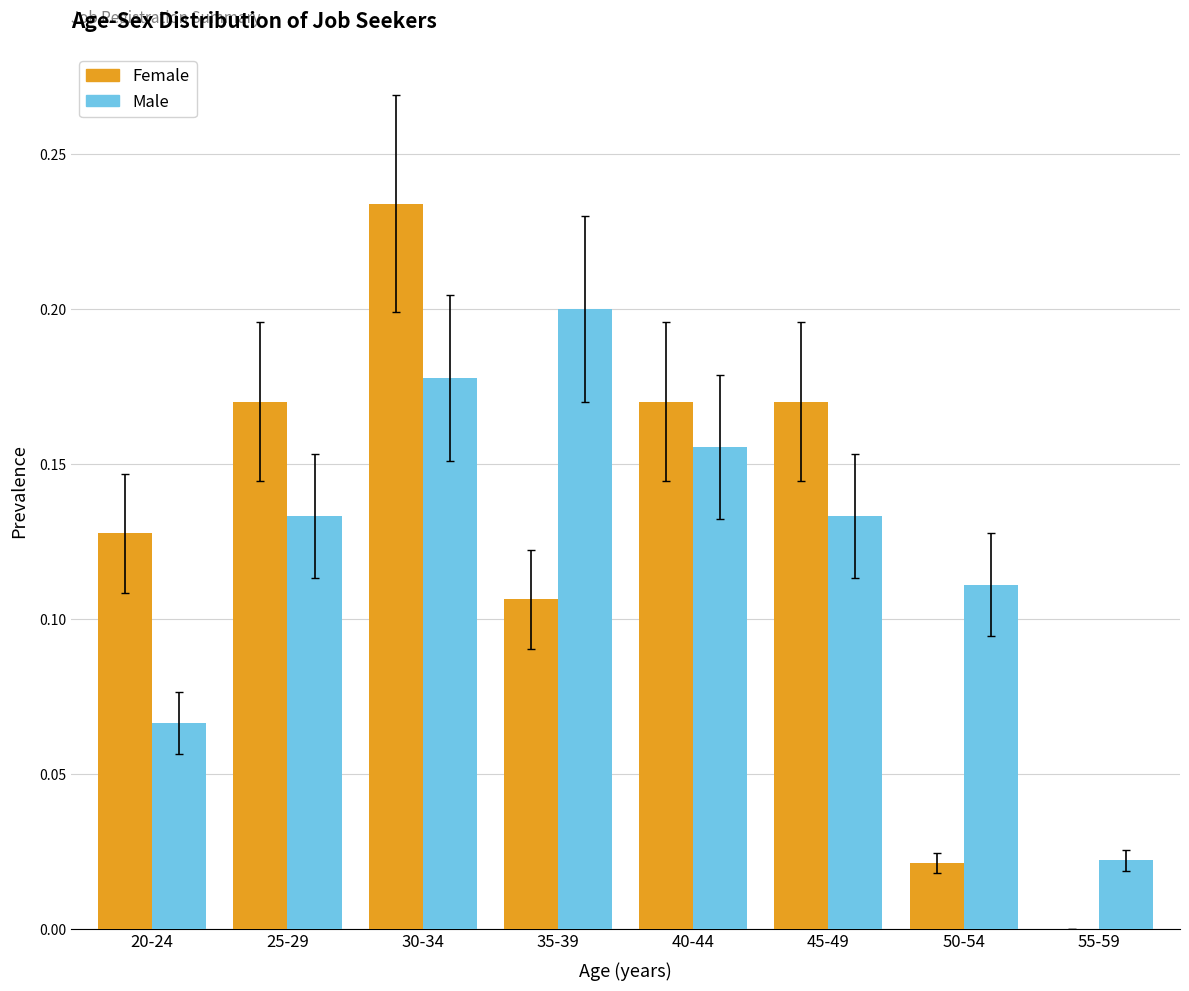

Which series changed the most between 35-39 and 55-59?

Male